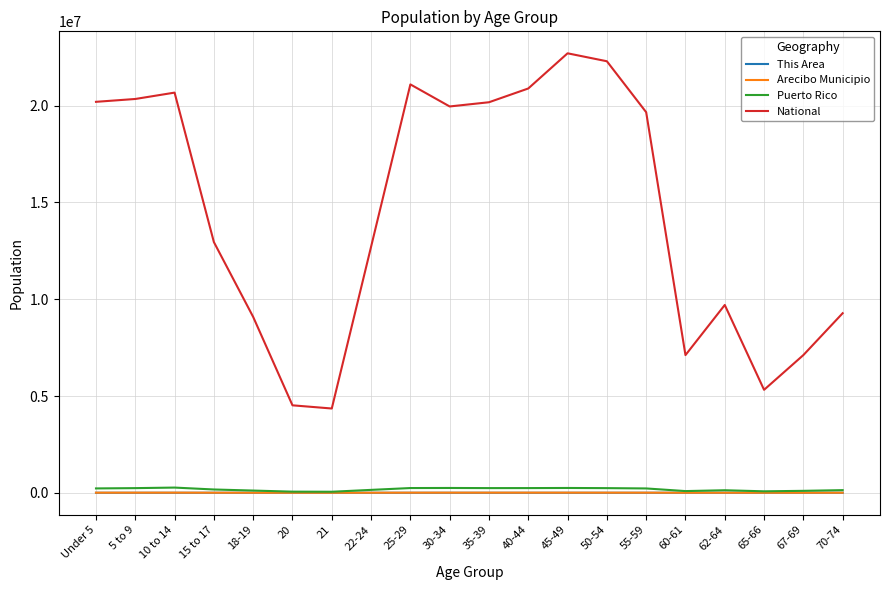

The value of National at 22-24 is 12712576. True or false?

True